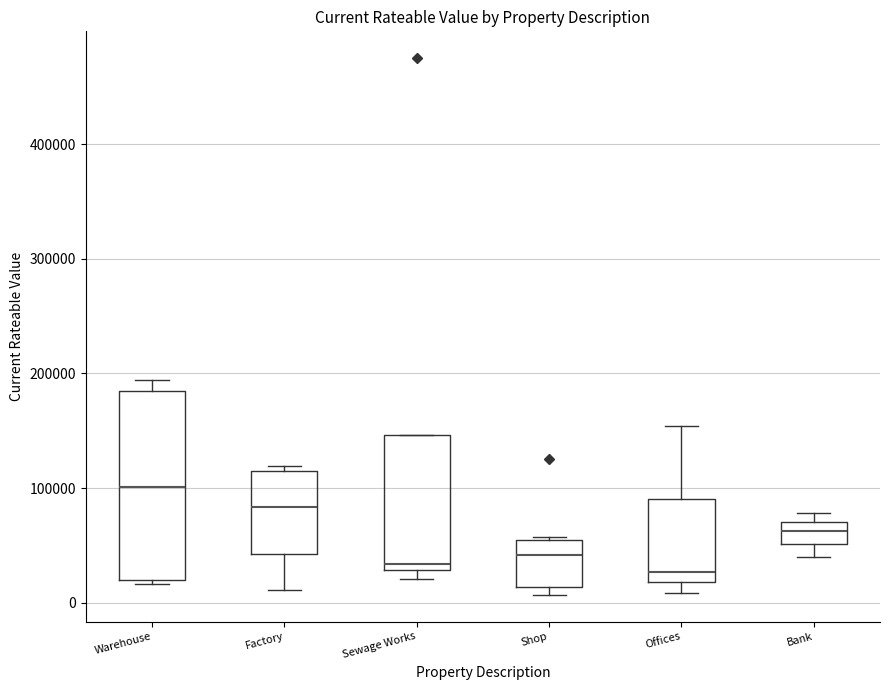

Comparing the boxes themselves (not the whiskers), which one is the tallest?

Warehouse